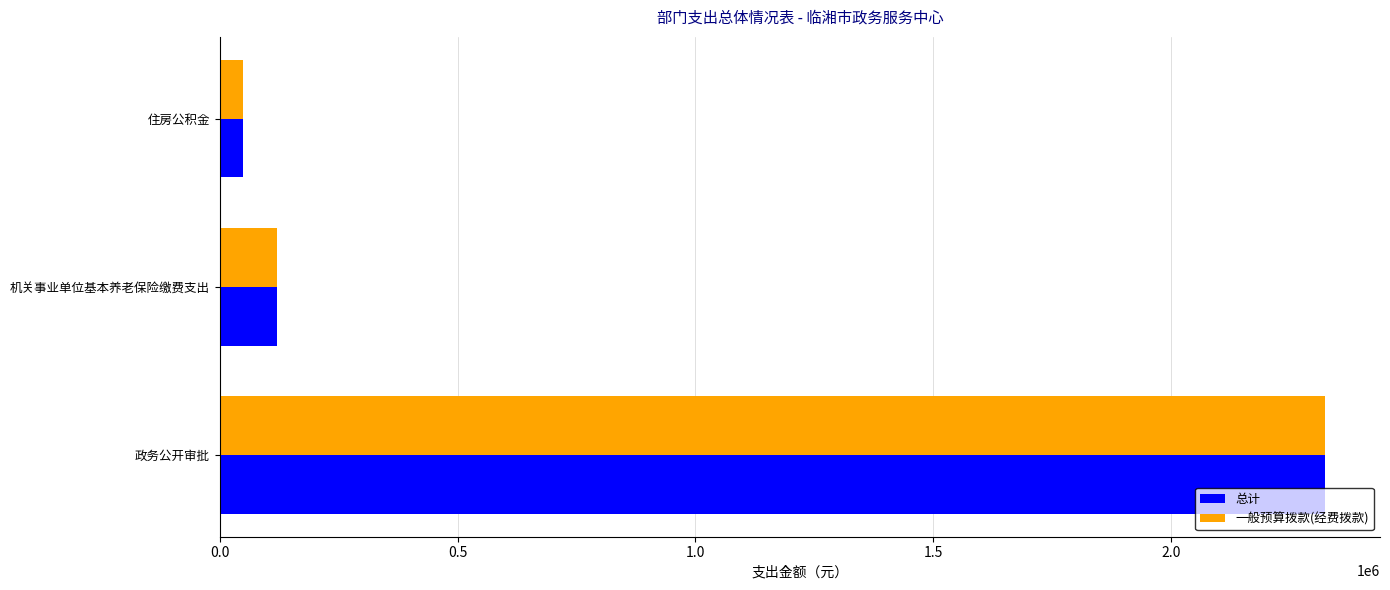

Is it true that 一般预算拨款(经费拨款) equals 2323106.9 at 政务公开审批?

True